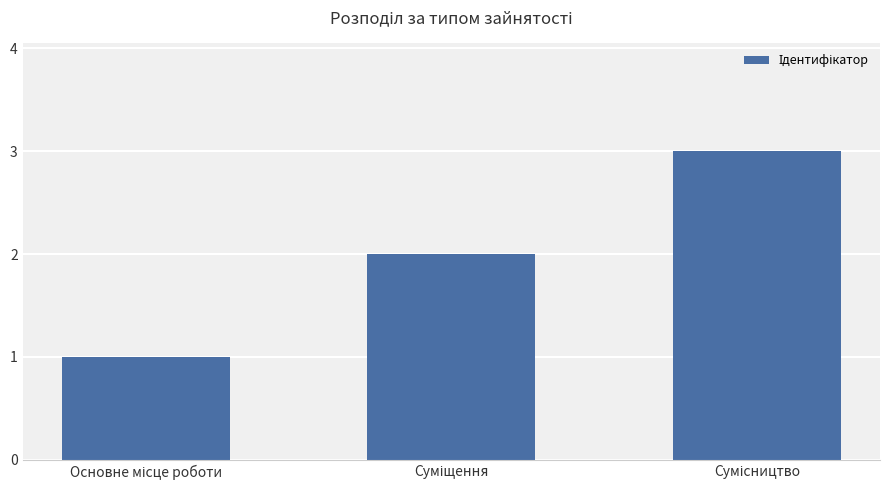

What is the greatest value displayed?

3